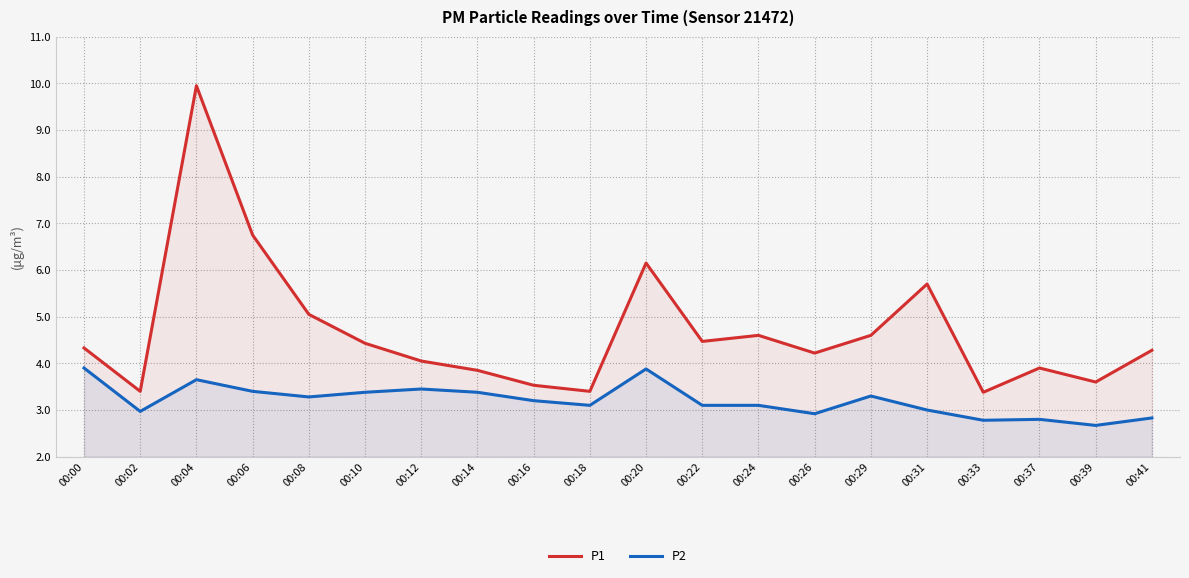

Rank the series by their average value, from lowest to highest.

P2, P1